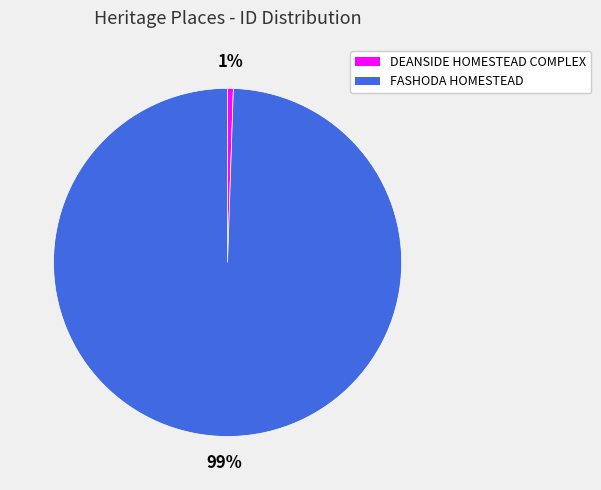

What percentage is the DEANSIDE HOMESTEAD COMPLEX slice, to the nearest percent?

1%